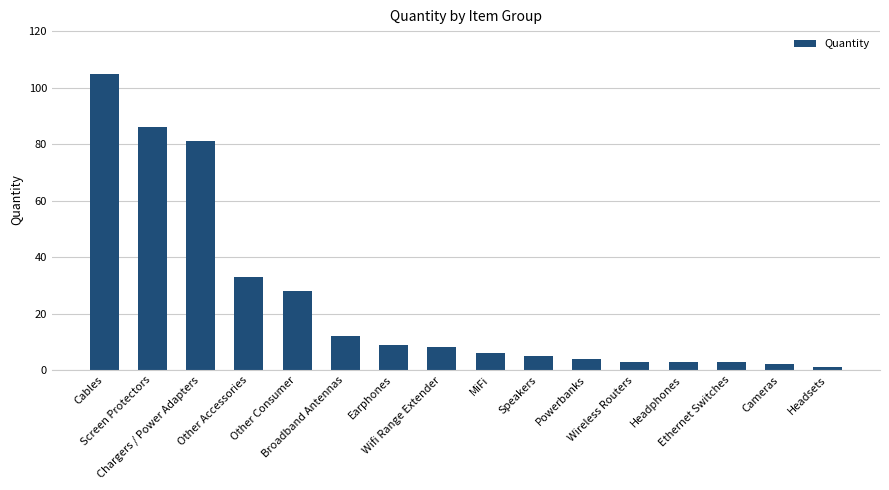

What is the maximum value shown in the chart?

105